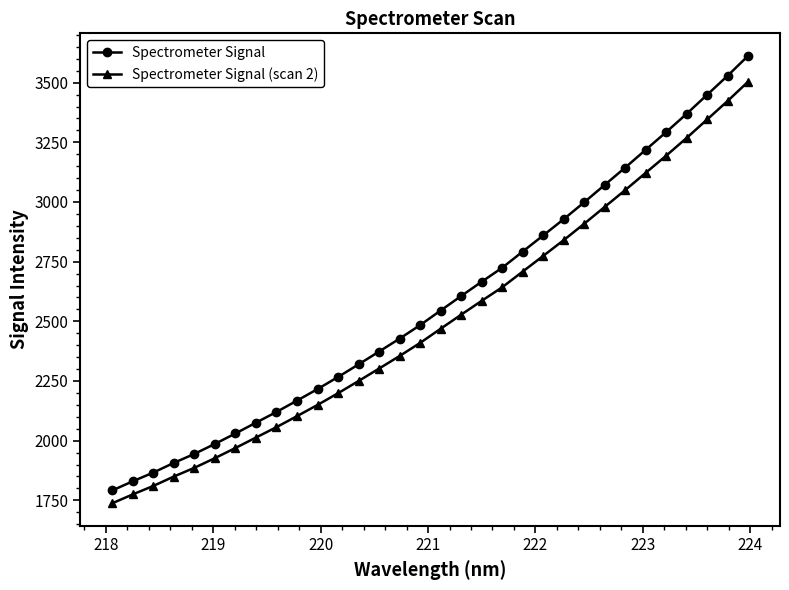

True or false: Spectrometer Signal (scan 2) and Spectrometer Signal cross at least once.

False